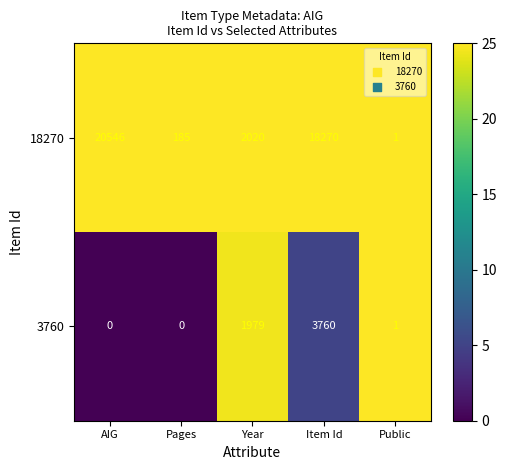

Where does the 18270 series first go above 2020?

AIG